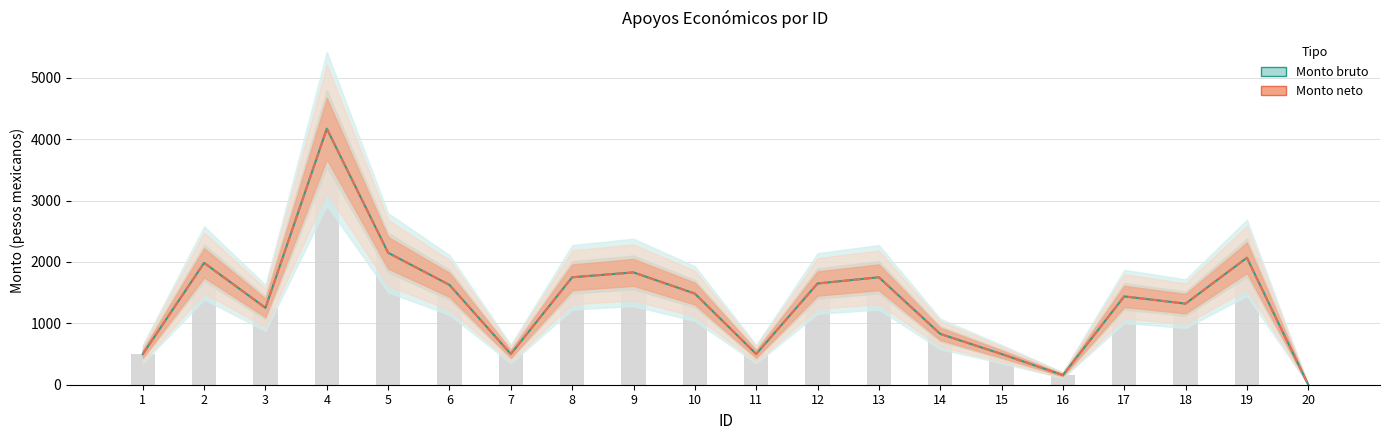

True or false: Monto neto has a value of 2479.2 at 12.

False